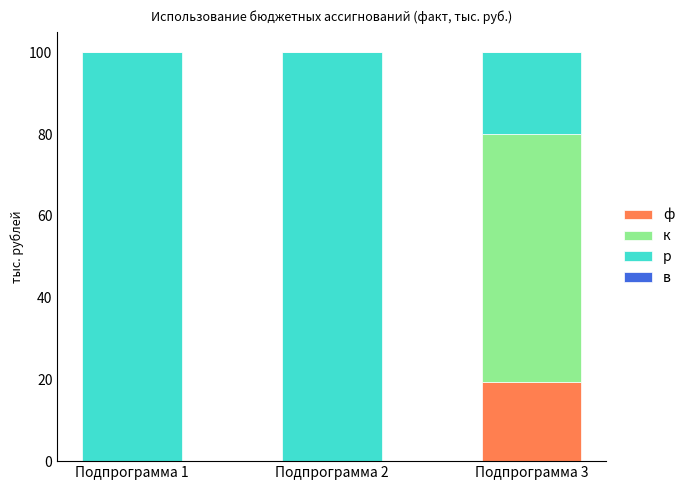

What is the total value across all series at Подпрограмма 3?

100.0